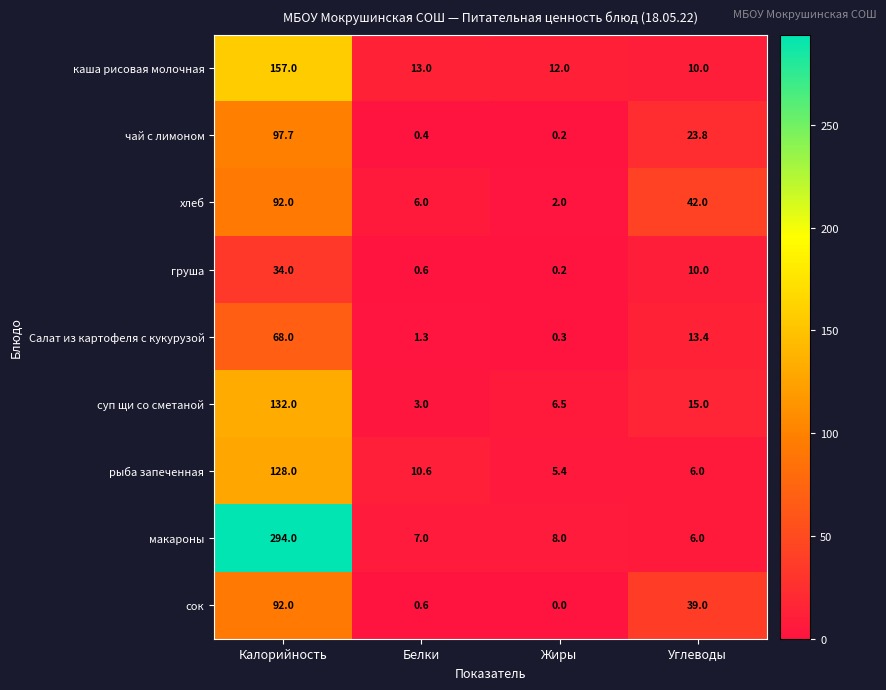

What value does the чай с лимоном series have at Калорийность?

97.7